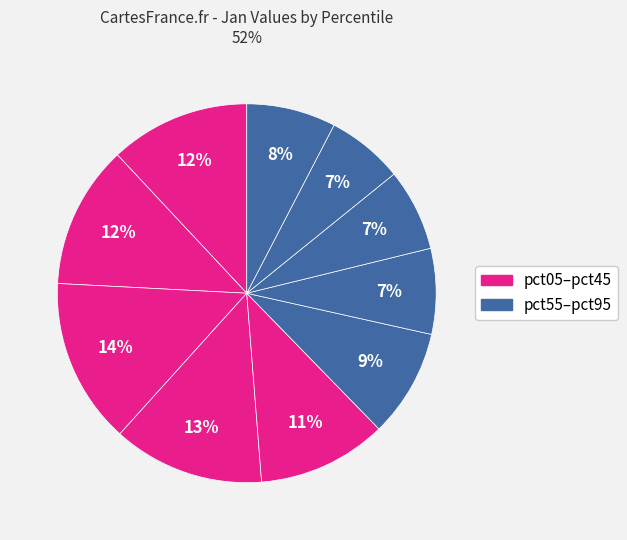

Count the number of slices in the pie.

10